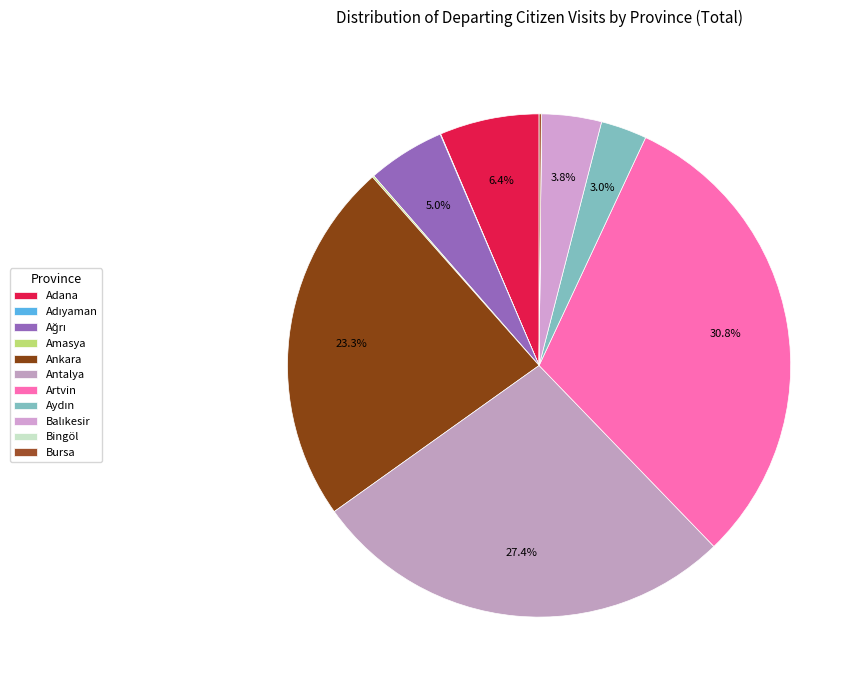

What is the change in value from Ankara to Antalya?

+131342